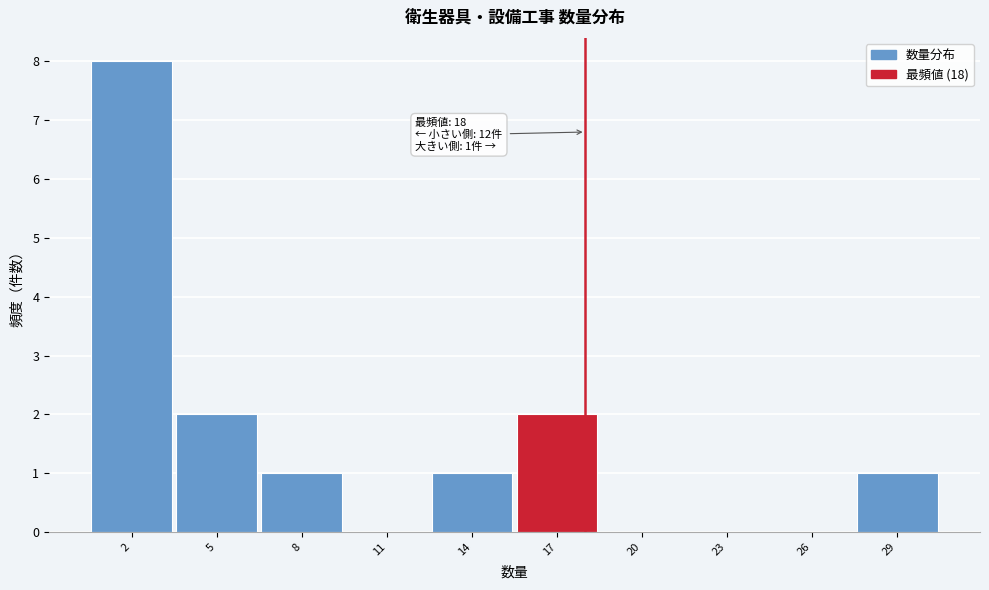

Over which range of the x-axis is the bar tallest?

0.5 to 3.5